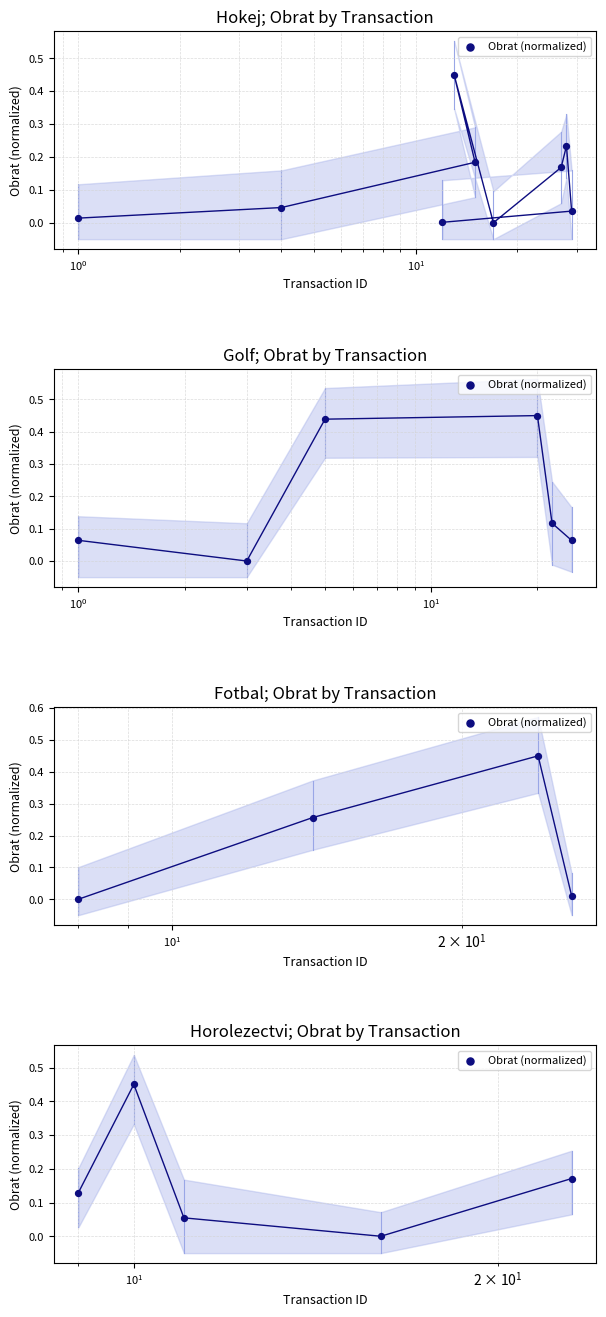

Which has a higher value, $\mathdefault{10^{-2}}$ or $\mathdefault{10^{2}}$?

$\mathdefault{10^{2}}$